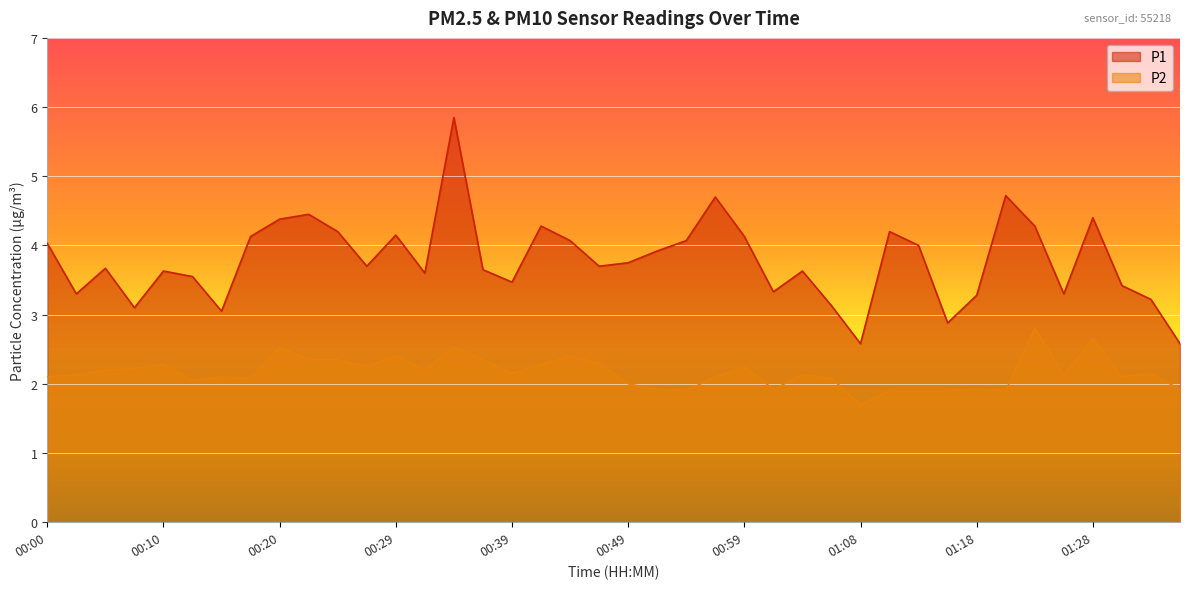

Rank the series by their maximum value, from lowest to highest.

P2, P1